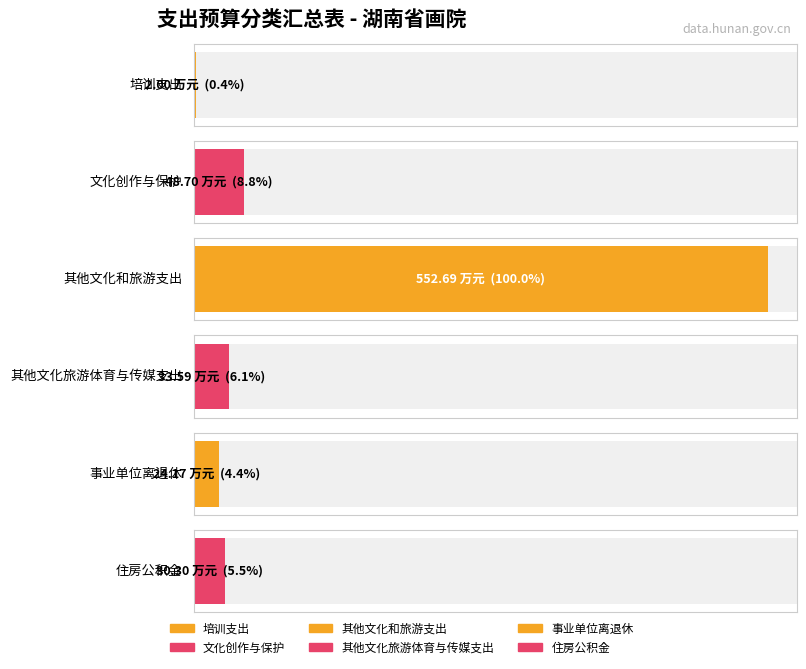

List the labels in order of value, smallest first.

培训支出, 事业单位离退休, 住房公积金, 其他文化旅游体育与传媒支出, 文化创作与保护, 其他文化和旅游支出